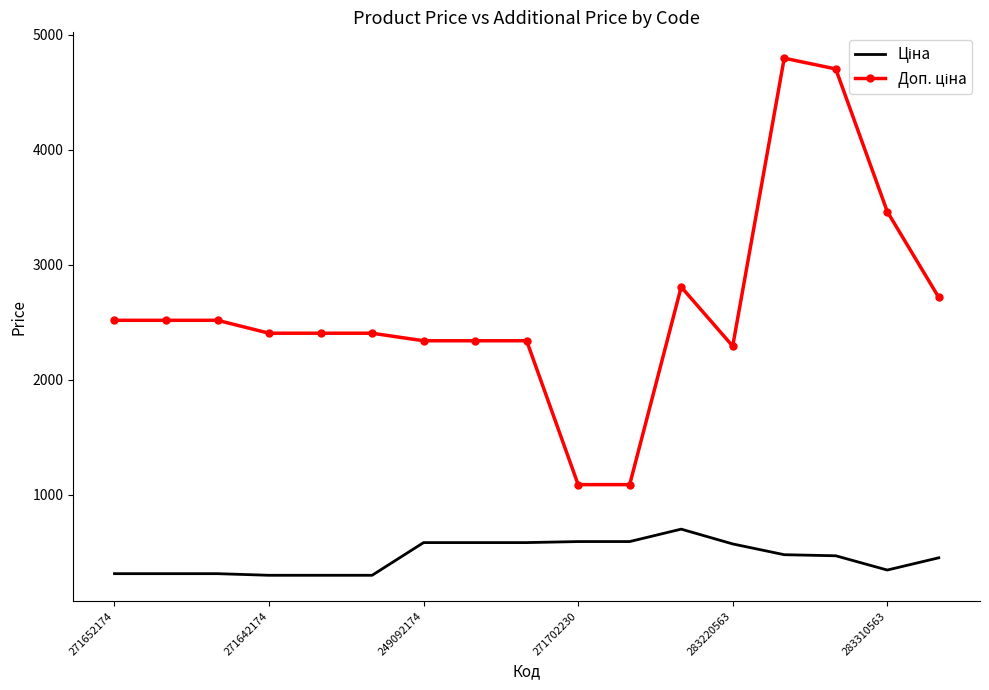

What is the maximum value shown in the chart?

4796.4